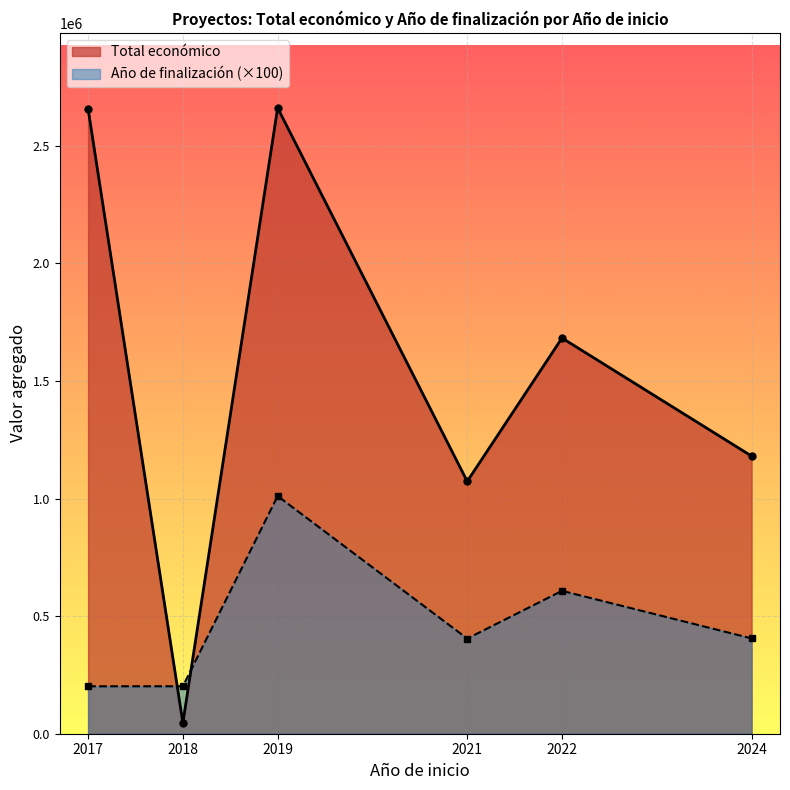

Does the chart display data point markers on the line(s)?

Yes